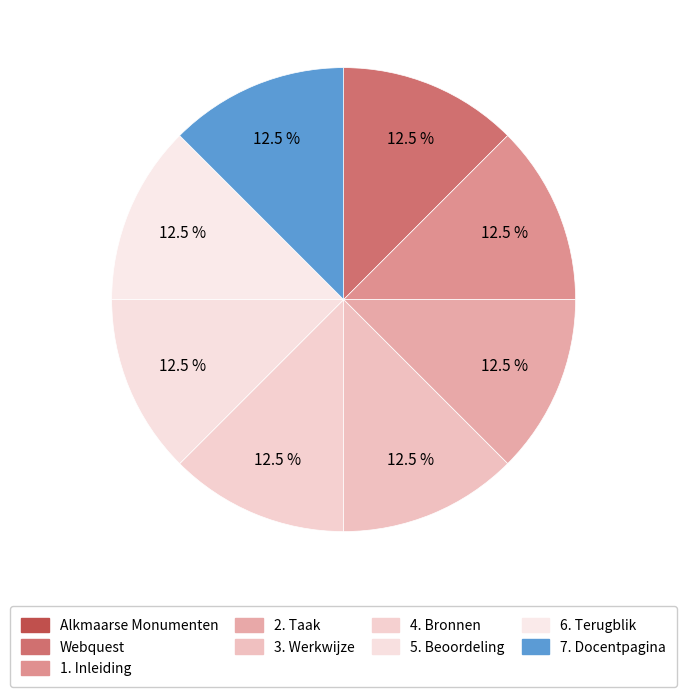

Rank the categories by value from lowest to highest.

Alkmaarse Monumenten, Webquest, 1. Inleiding, 2. Taak, 3. Werkwijze, 4. Bronnen, 5. Beoordeling, 6. Terugblik, 7. Docentpagina